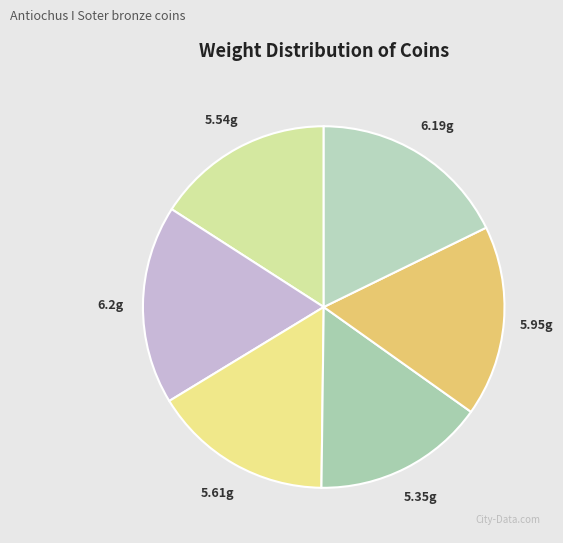

Count the number of slices in the pie.

6